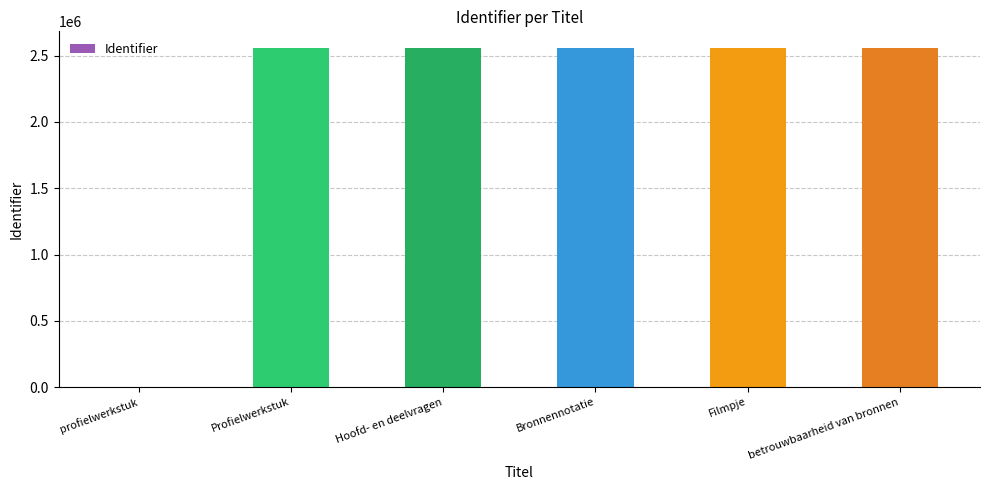

True or false: the data shows 0 at profielwerkstuk.

True